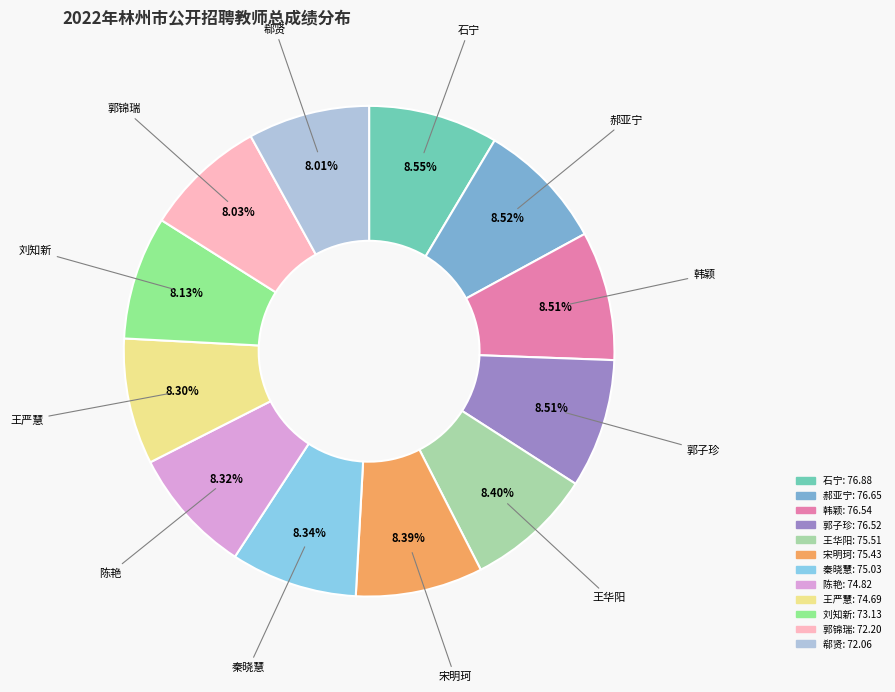

Approximately how many times larger is the value at 石宁 compared to 郗贤?

1.1